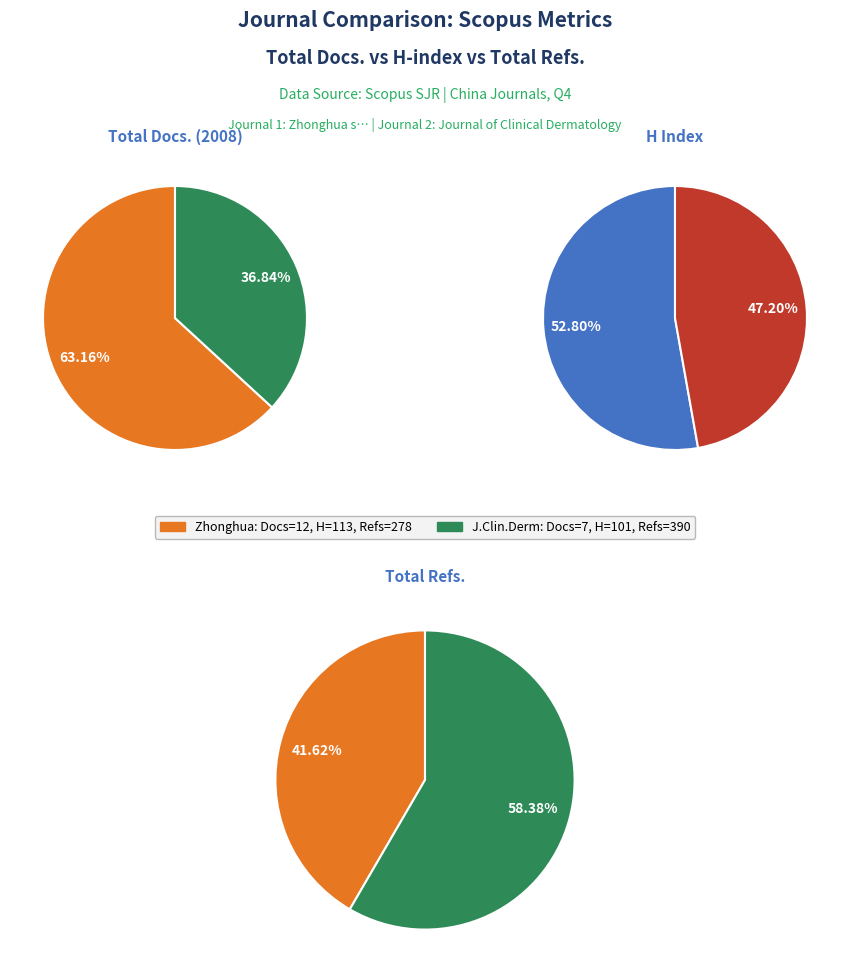

Which category has the smallest portion of the pie?

Journal of Clinical Dermatology